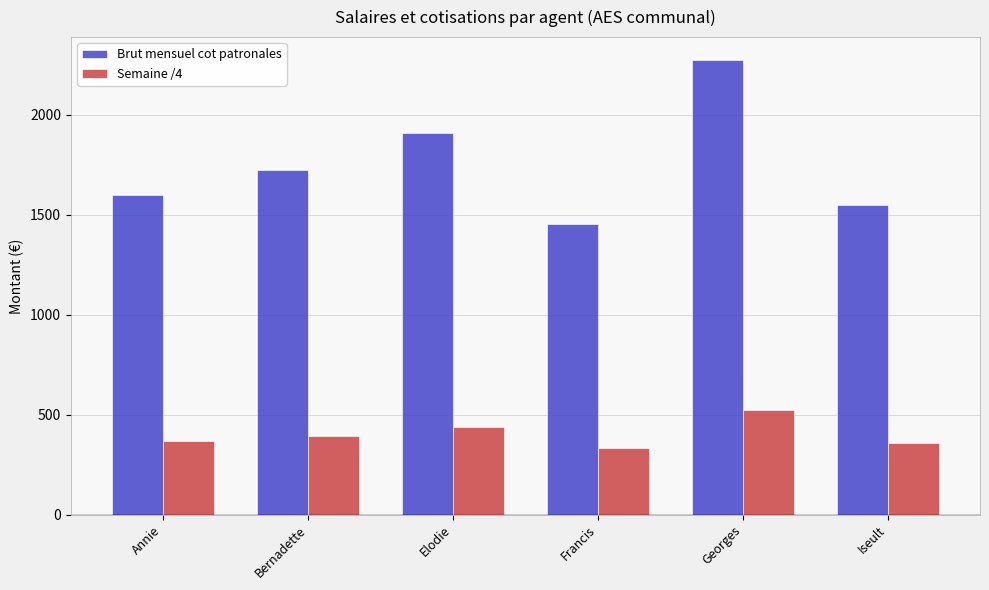

List the series in order of their overall mean, lowest first.

Semaine /4, Brut mensuel cot patronales